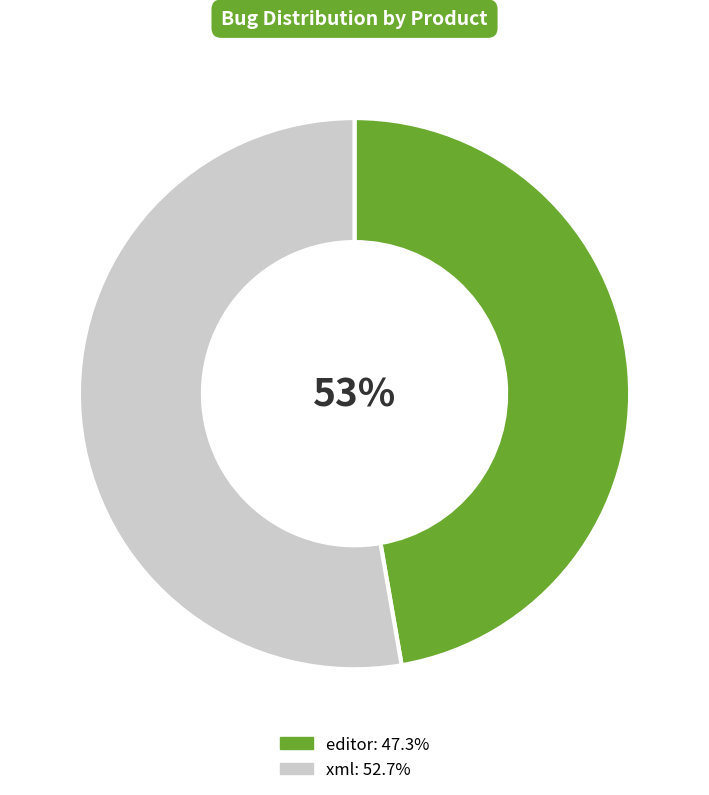

Approximately how many times larger is the value at editor compared to xml?

0.9